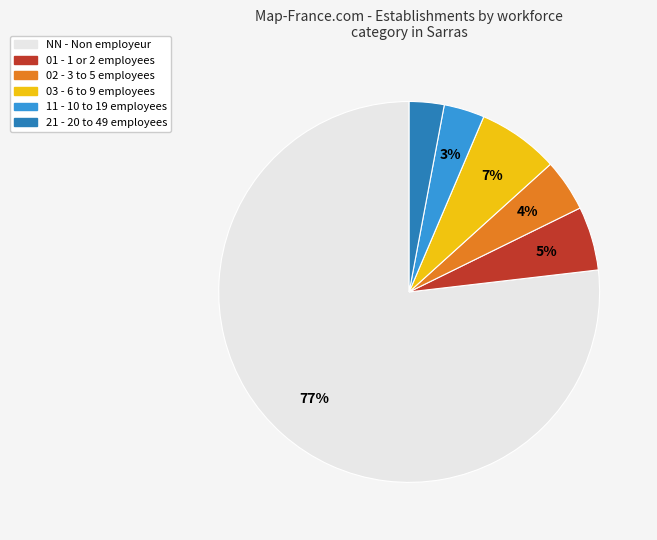

To the nearest percent, what is the difference between the 02 and 11 slice percentages?

1%